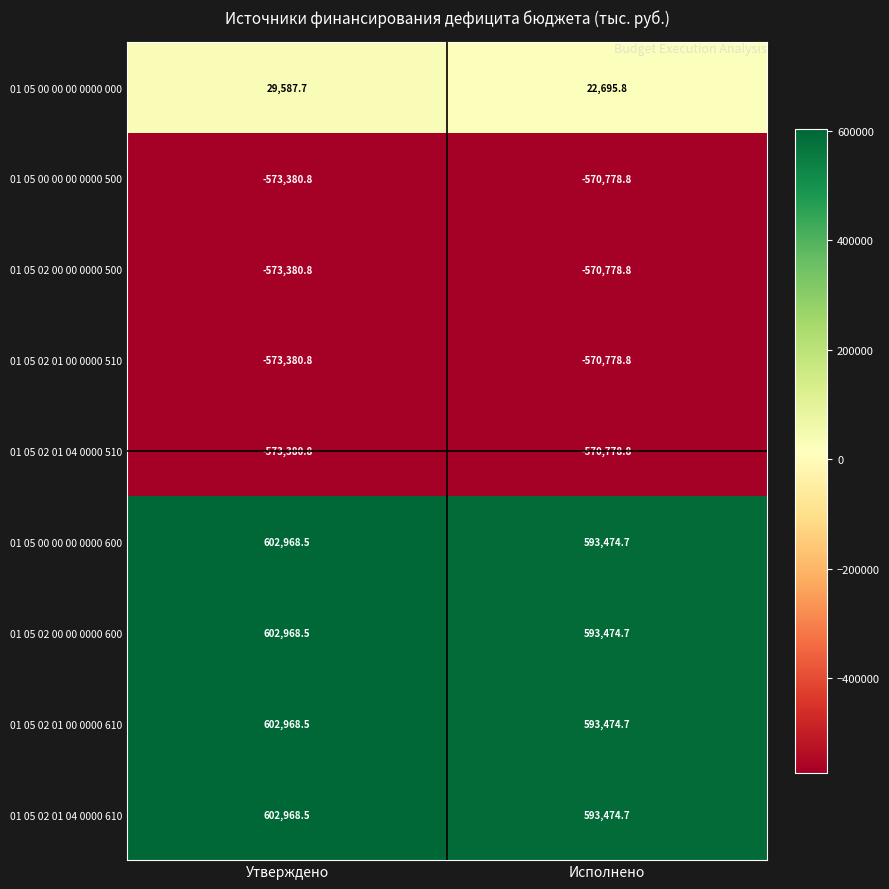

What is the total value across all series at Исполнено?

113479.4